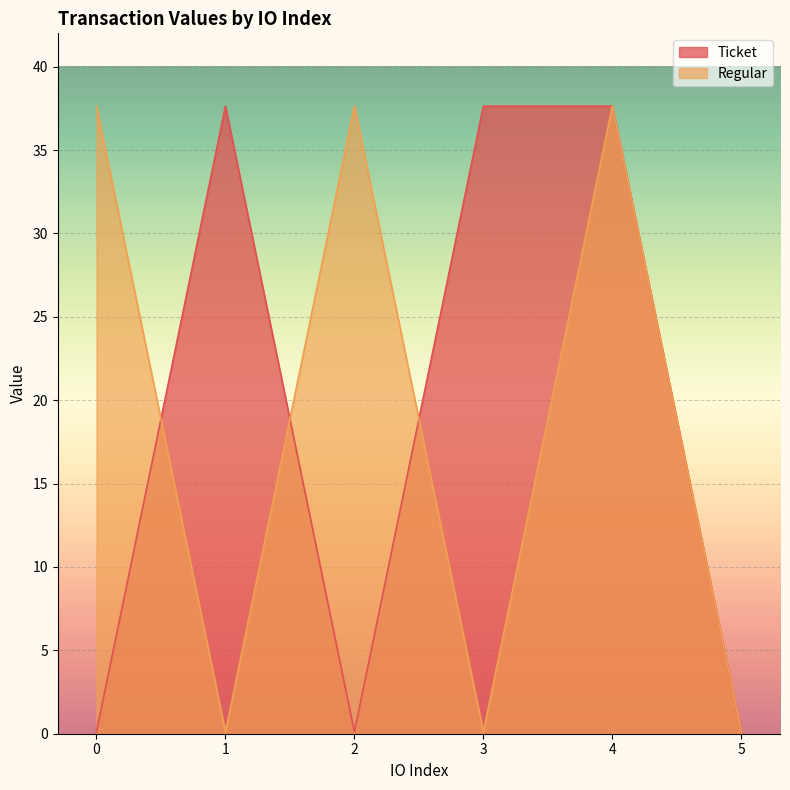

What are all the series names shown in the legend?

Ticket, Regular